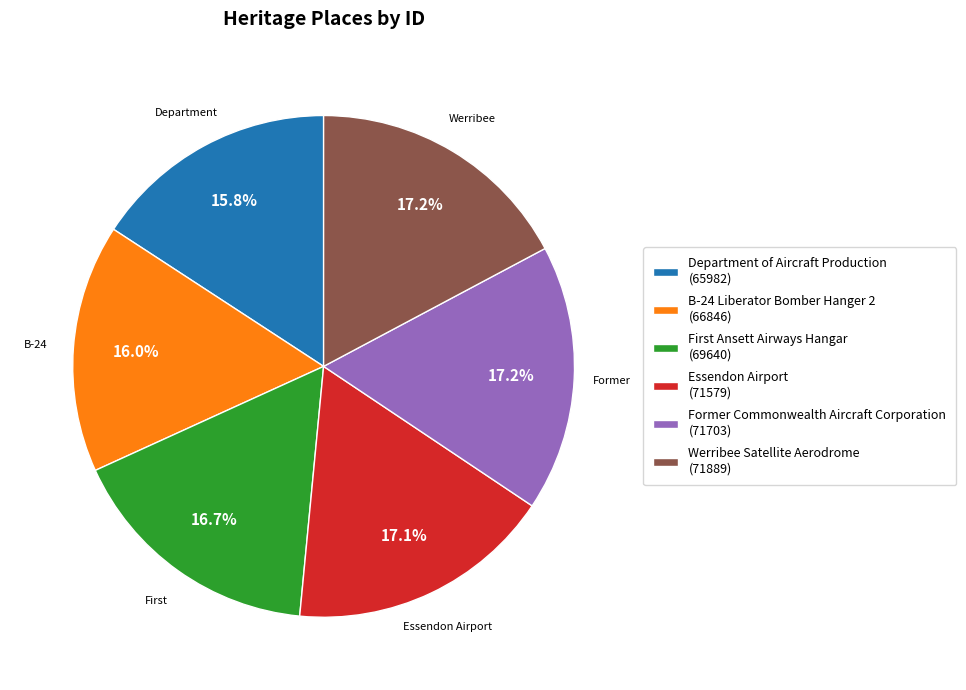

The Department of Aircraft Production slice represents 16% of the pie. True or false?

True